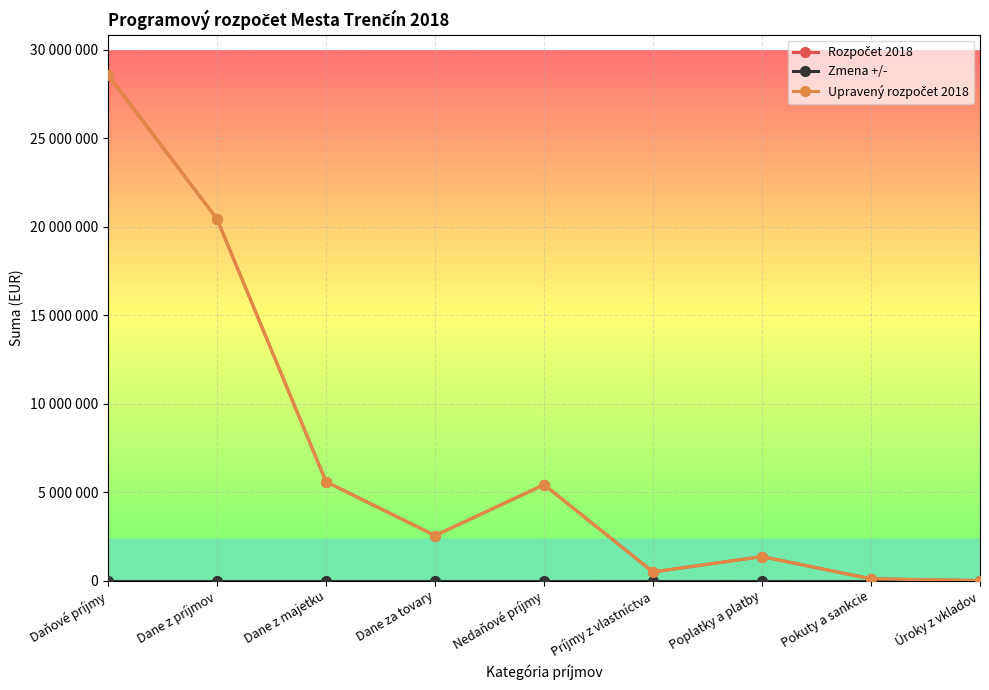

Which series has the largest range (max minus min)?

Rozpočet 2018